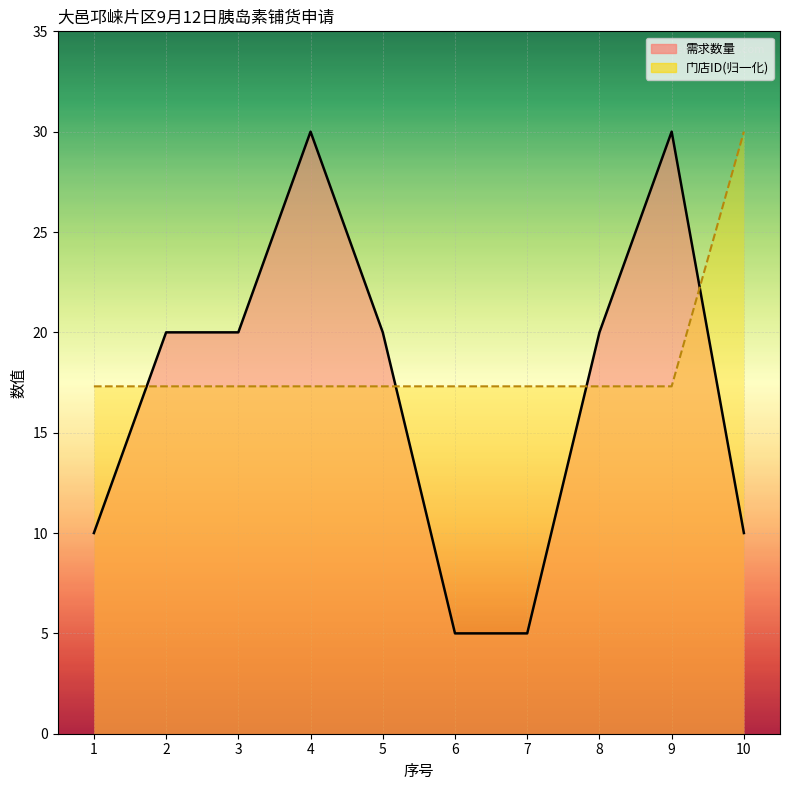

At which label is 门店ID_line closest to 23?

1